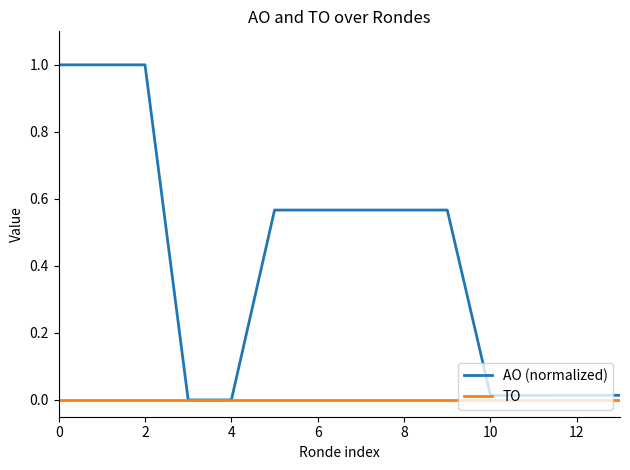

Rank the series by their maximum value, from lowest to highest.

TO, AO (normalized)